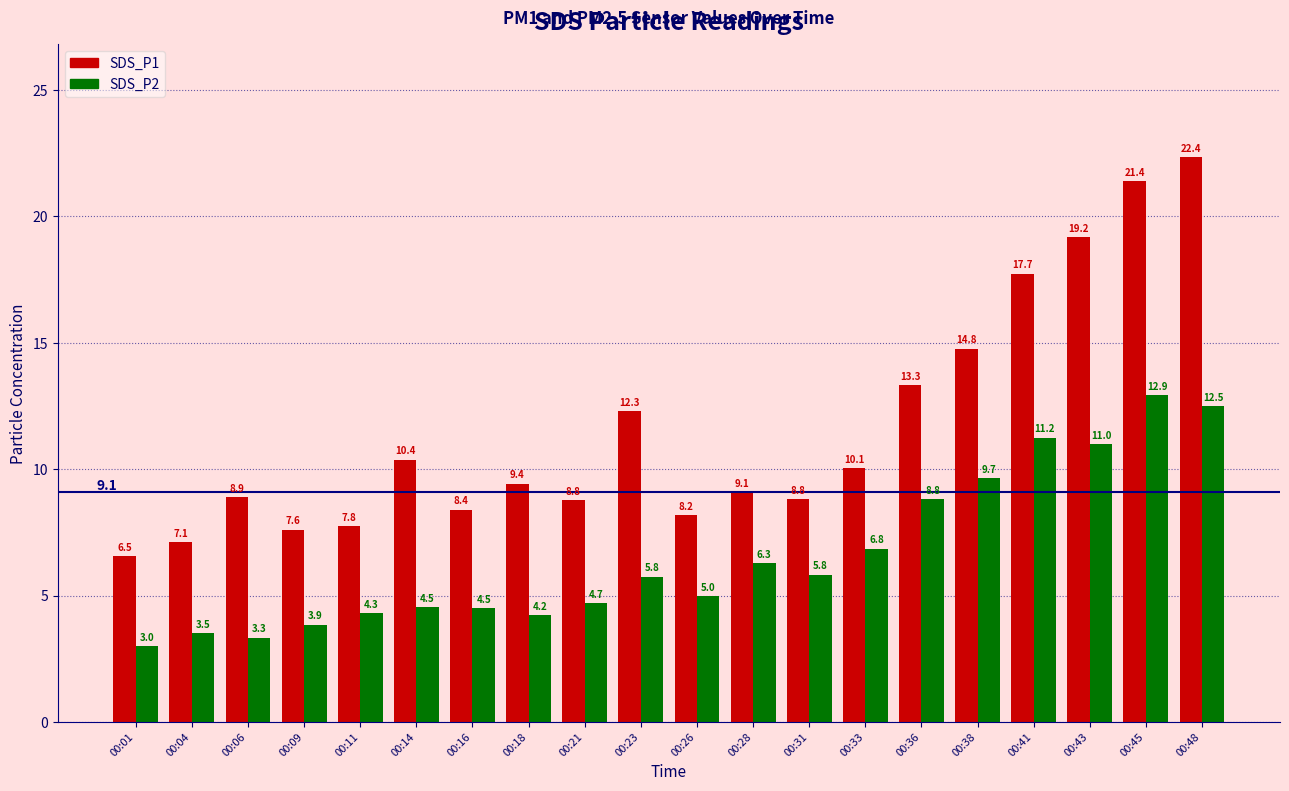

True or false: SDS_P1 has a value of 8.8 at 00:21.

True